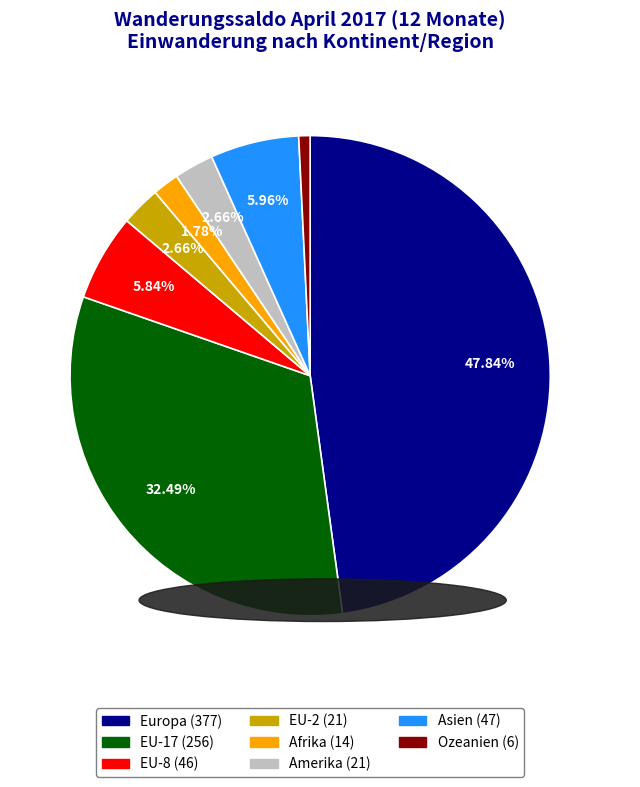

The Afrika slice represents 10% of the pie. True or false?

False